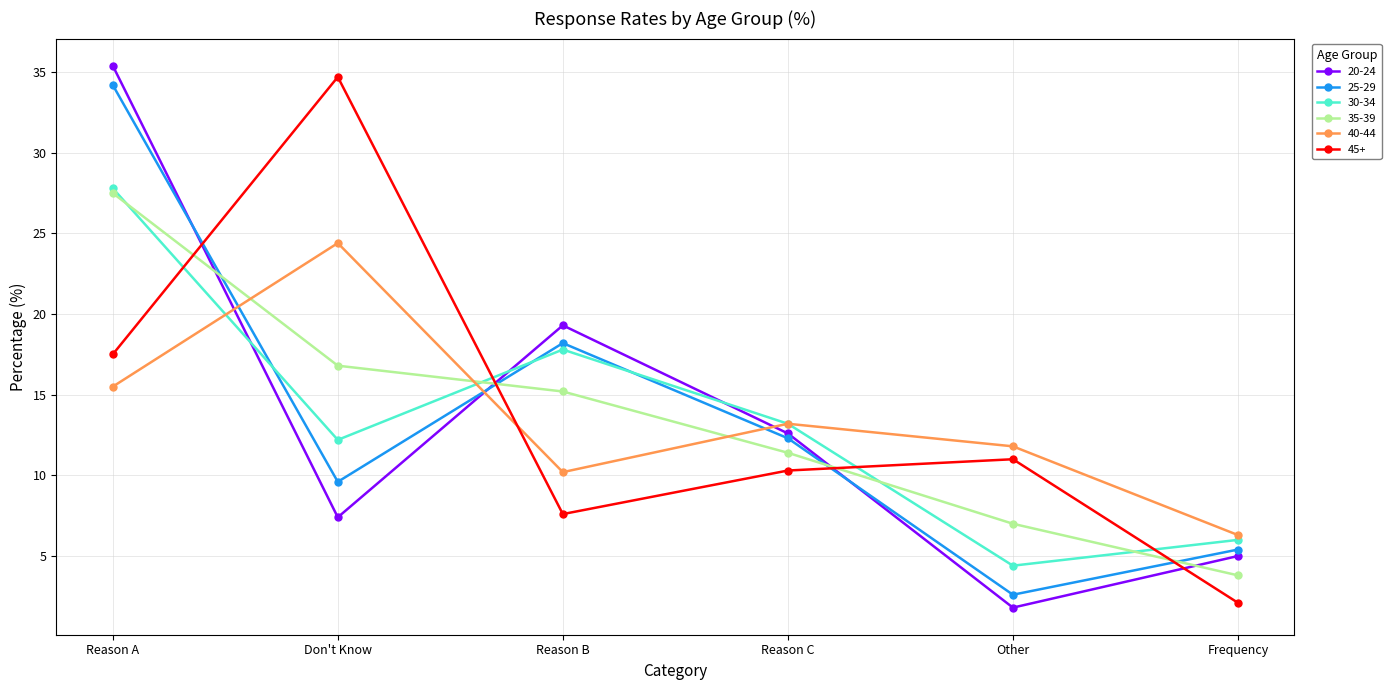

Where is the first local maximum for 45+?

Don't Know